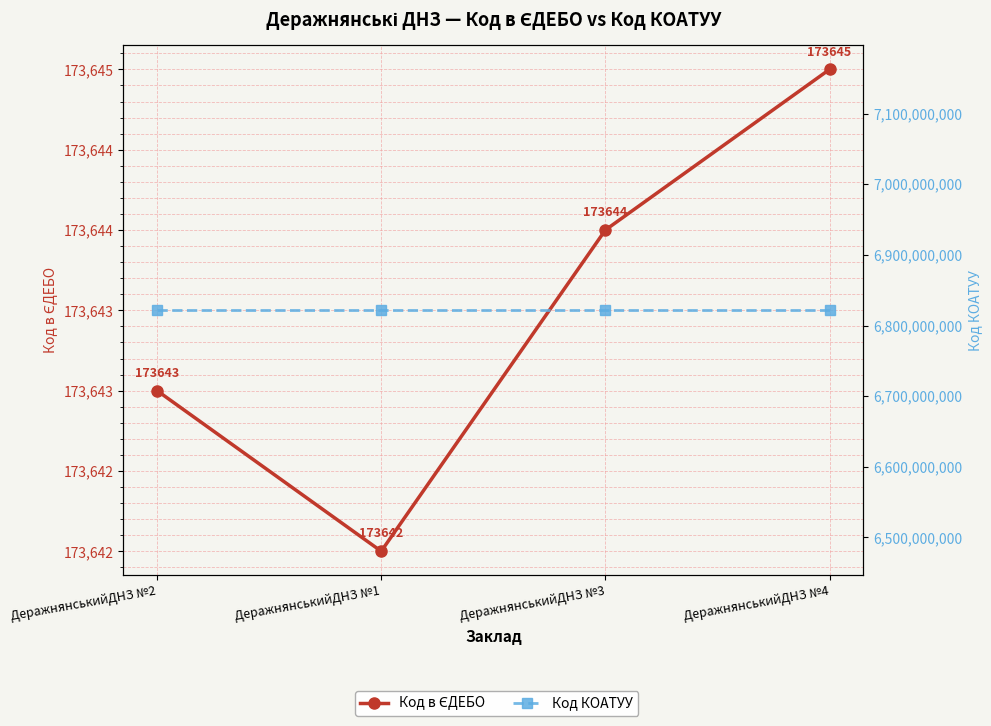

What is the value of the Код в ЄДЕБО point at the 3rd from the left?

173644